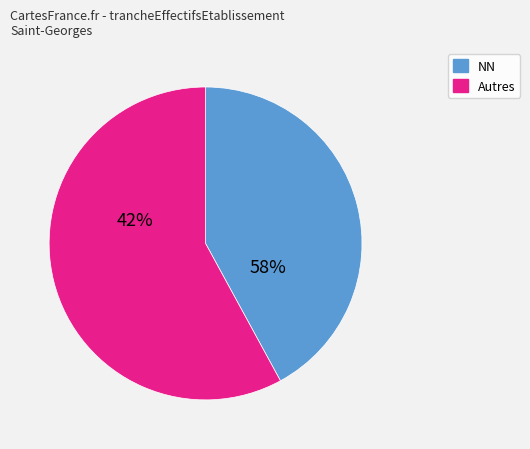

Is 01 the majority of the pie?

No